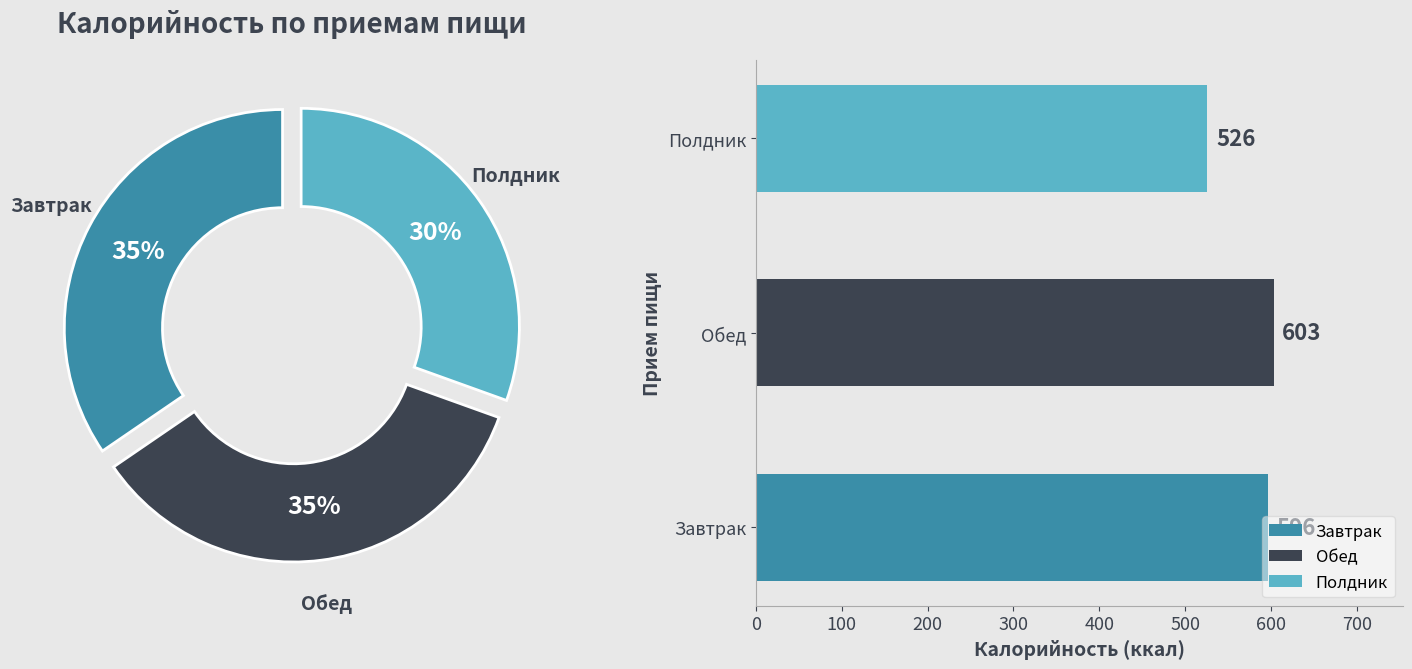

Combined, do Полдник and Обед account for over 50%?

Yes